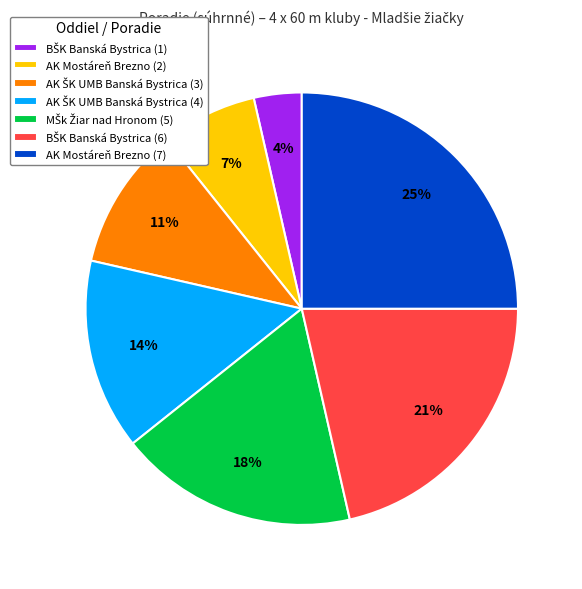

What is the largest slice in the pie chart?

AK Mostáreň Brezno (7)